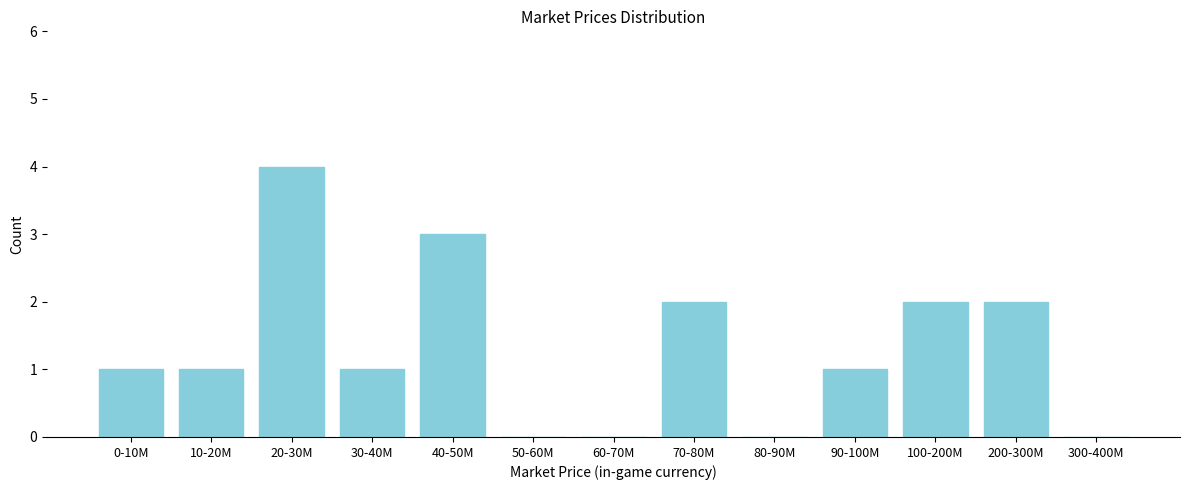

Reading left to right, what are all the values shown in this chart?

0-10M=1	10-20M=1	20-30M=4	30-40M=1	40-50M=3	50-60M=0	60-70M=0	70-80M=2	80-90M=0	90-100M=1	100-200M=2	200-300M=2	300-400M=0